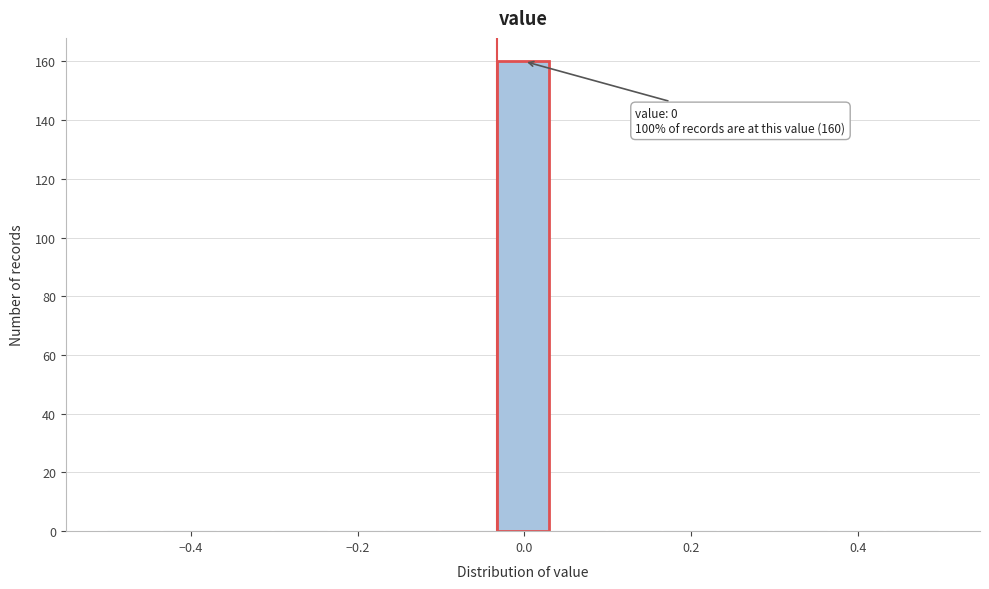

Read against the x-axis, roughly where is the centre of the tallest bar?

0.00